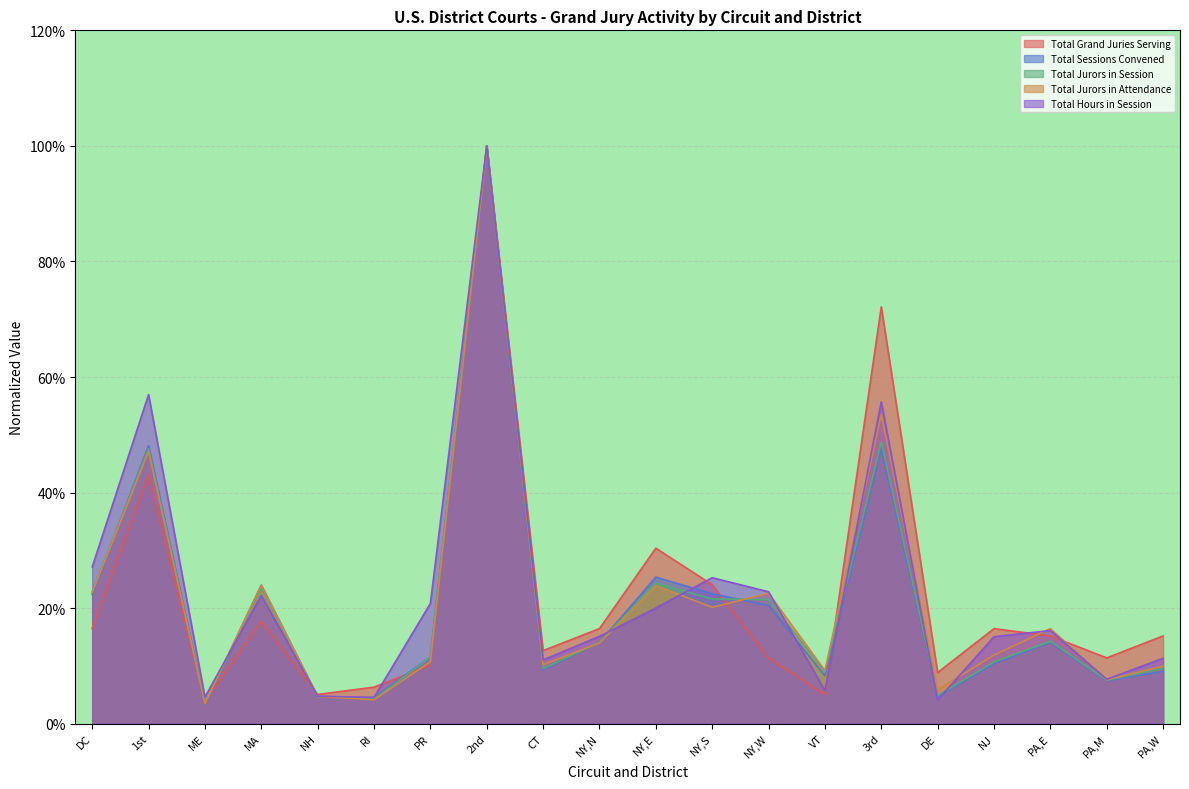

Reading left to right, transcribe all the data shown in this chart.

Total Grand Juries Serving: 0.2	0.4	0.0	0.2	0.1	0.1	0.1	1.0	0.1	0.2	0.3	0.2	0.1	0.1	0.7	0.1	0.2	0.2	0.1	0.2
Total Sessions Convened: 0.2	0.5	0.0	0.2	0.0	0.0	0.1	1.0	0.1	0.1	0.3	0.2	0.2	0.1	0.5	0.0	0.1	0.1	0.1	0.1
Total Jurors in Session: 0.2	0.5	0.0	0.2	0.0	0.0	0.1	1.0	0.1	0.1	0.2	0.2	0.2	0.1	0.5	0.0	0.1	0.1	0.1	0.1
Total Jurors in Attendance: 0.2	0.5	0.0	0.2	0.0	0.0	0.1	1.0	0.1	0.1	0.2	0.2	0.2	0.1	0.5	0.1	0.1	0.2	0.1	0.1
Total Hours in Session: 0.3	0.6	0.0	0.2	0.0	0.0	0.2	1.0	0.1	0.2	0.2	0.3	0.2	0.1	0.6	0.0	0.2	0.2	0.1	0.1